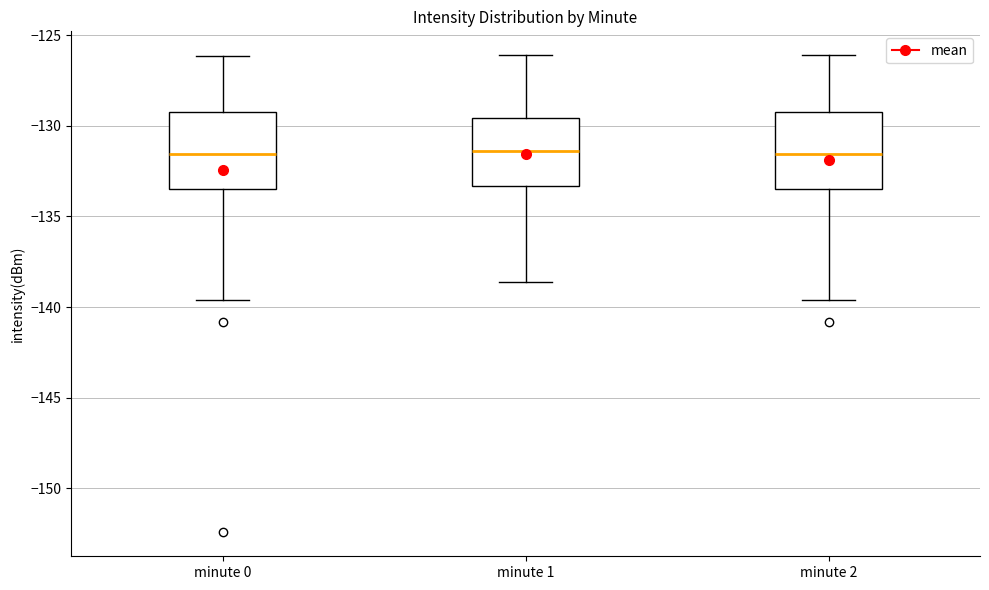

Where does the median line of the box for minute 1 sit on the y-axis? The values are not printed on the chart, so give them approximately, as read against the axis.

-131.5